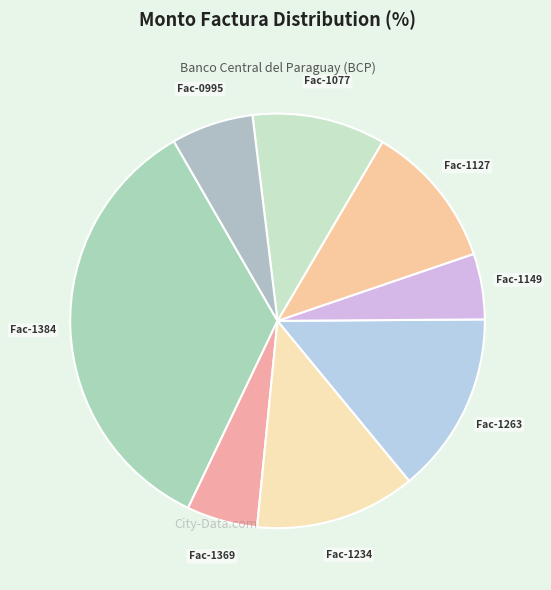

Which slice is the largest?

Fac-1384